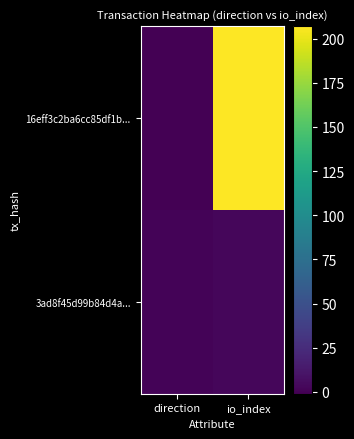

At how many categories does at least one series exceed 123?

1